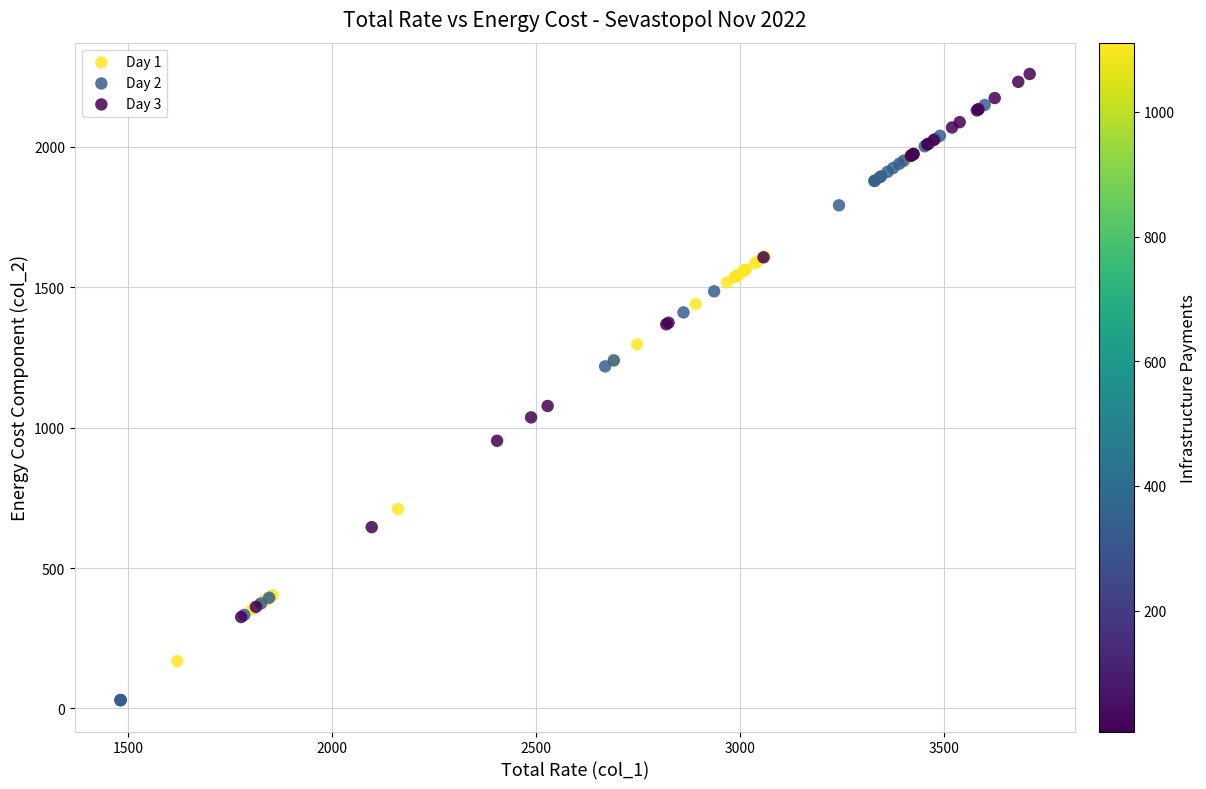

Which series reaches the maximum Y coordinate?

Day 3